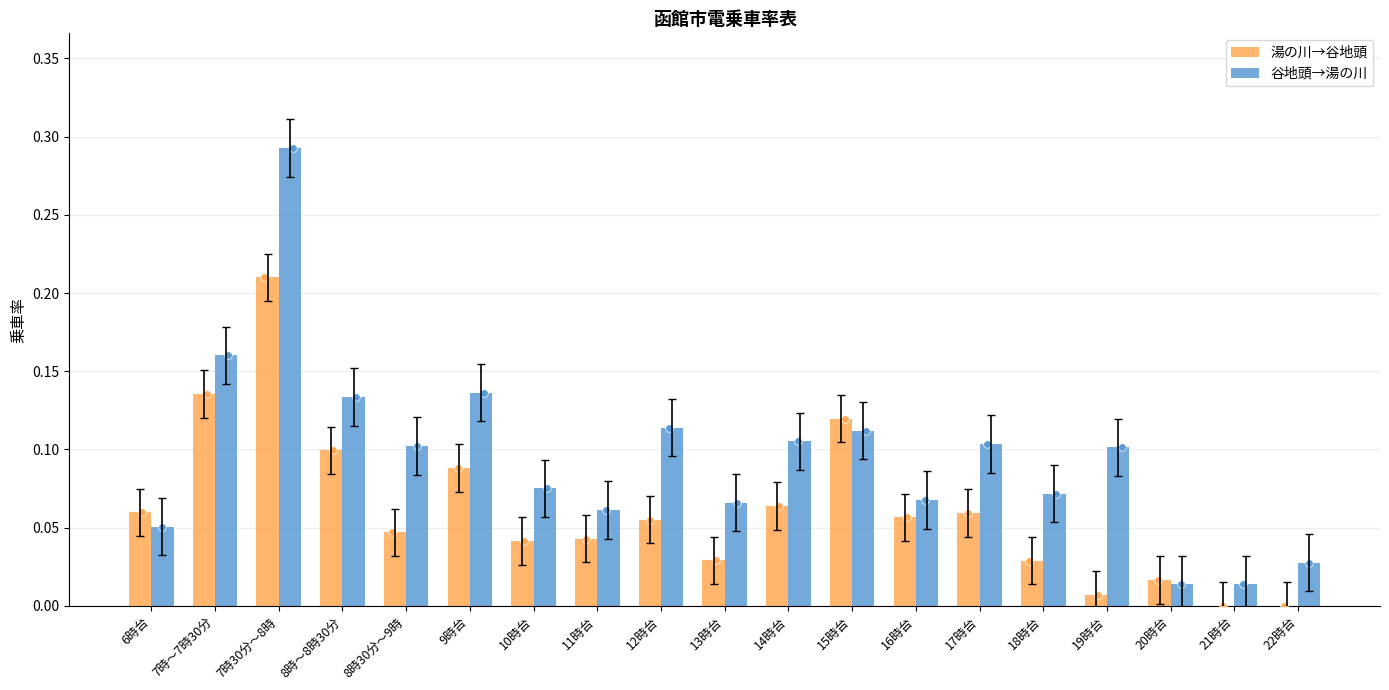

What are all the series names shown in the legend?

湯の川→谷地頭, 谷地頭→湯の川